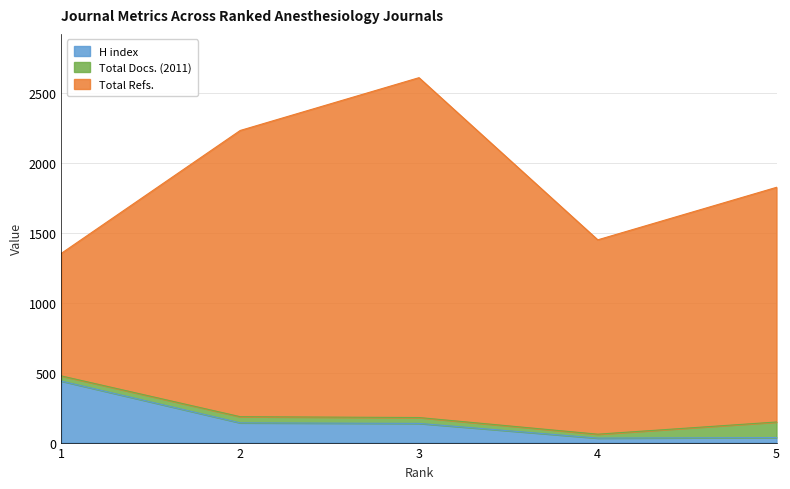

At which label does Total Docs. (2011) first exceed 42?

2